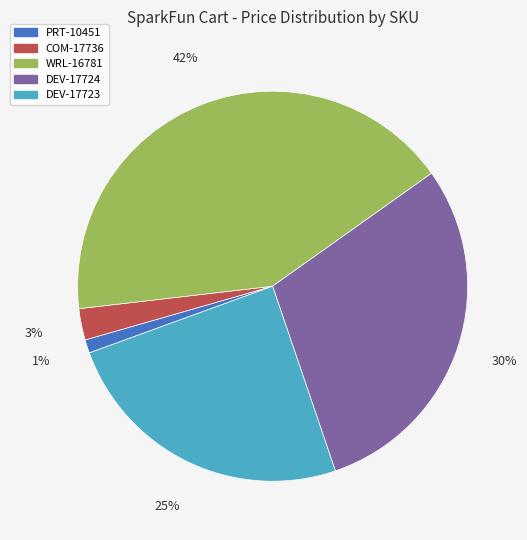

Combined, do PRT-10451 and DEV-17723 account for over 50%?

No